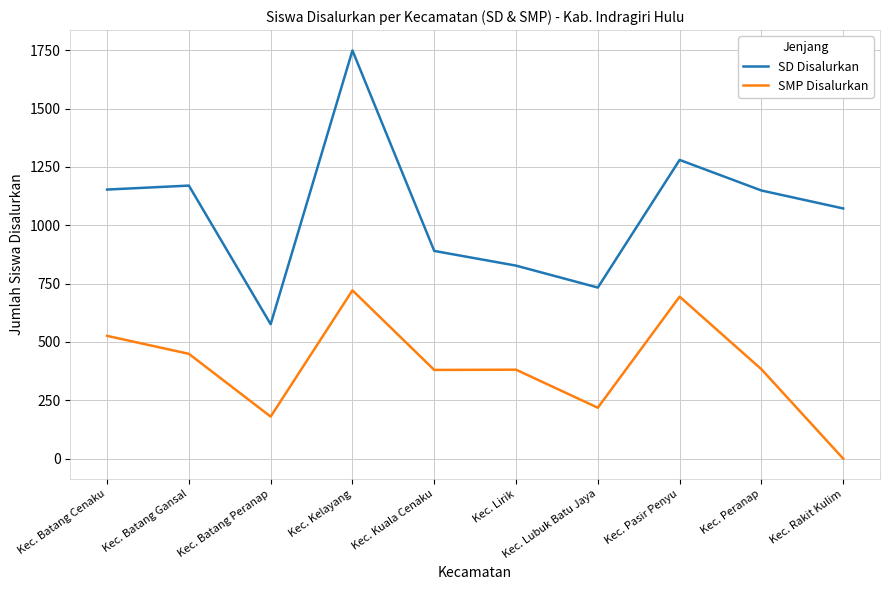

What is the maximum value shown in the chart?

1749